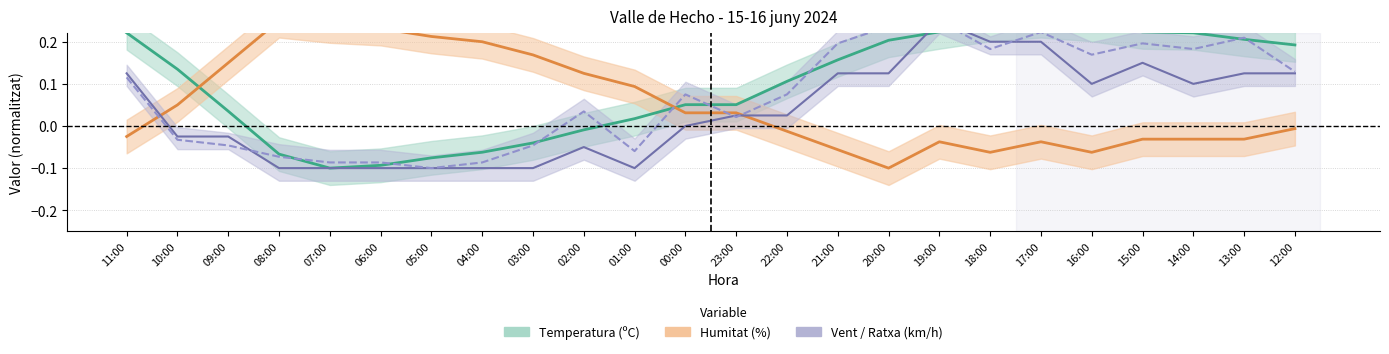

Between which two adjacent categories do Velocitat del vent (km/h) and Humitat (%) first intersect?

11:00 and 10:00